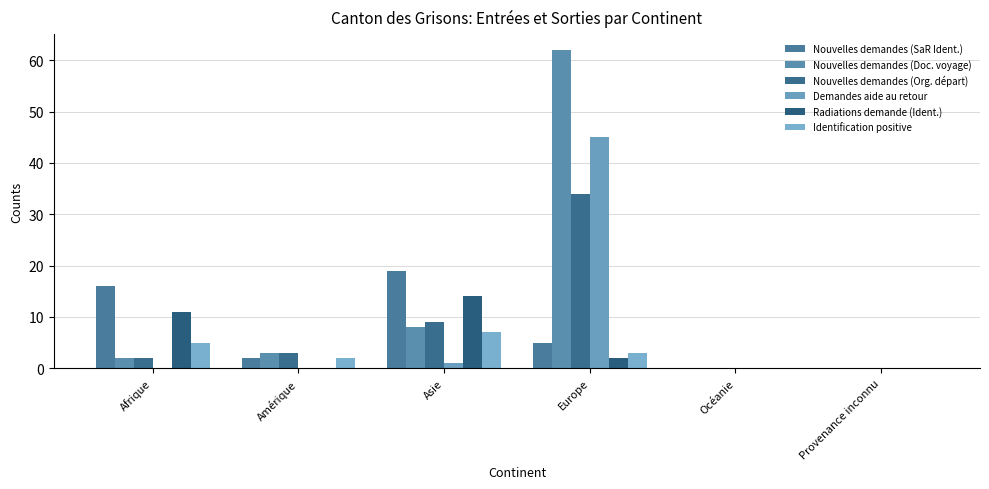

At which label does Identification positive reach its peak?

Asie